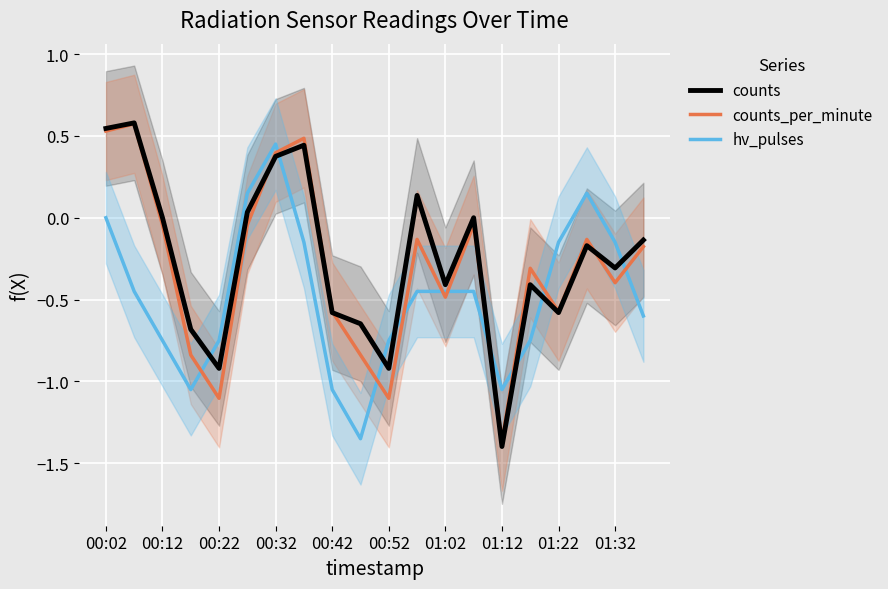

What is the sum of all counts_per_minute values?

-6.2